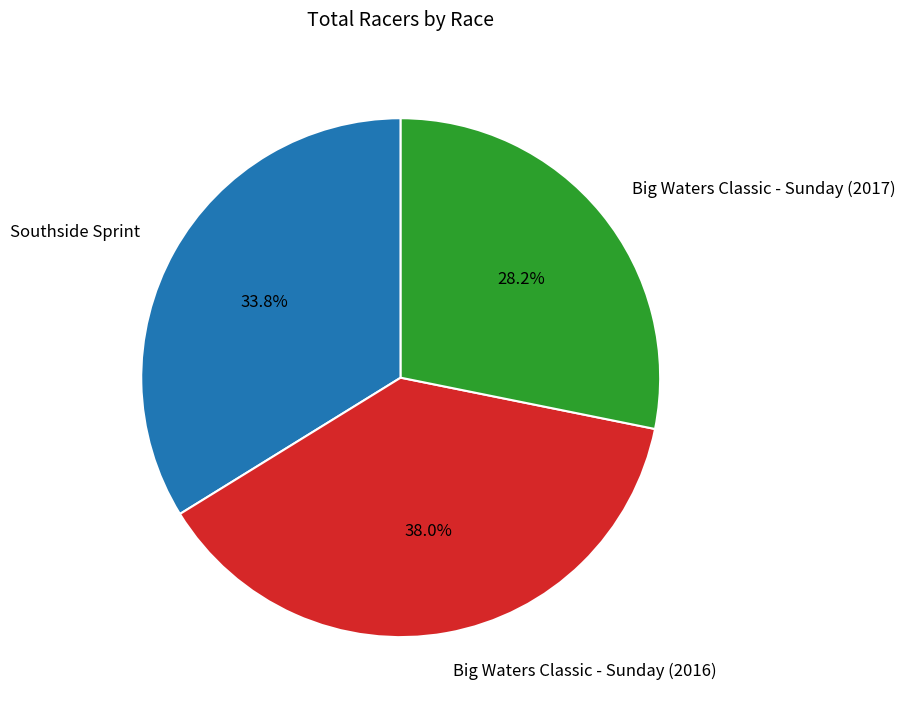

Which category has the smallest portion of the pie?

Big Waters Classic - Sunday (2017)